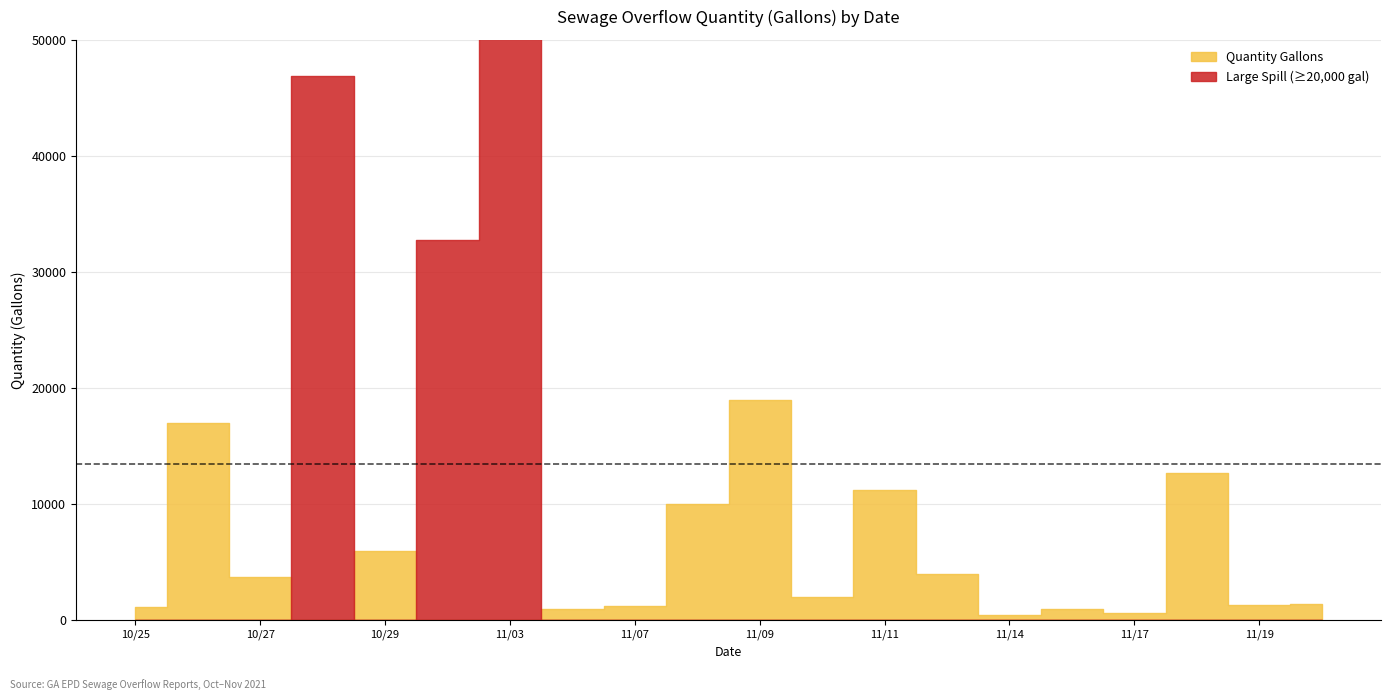

What is the sum of all values?

232250